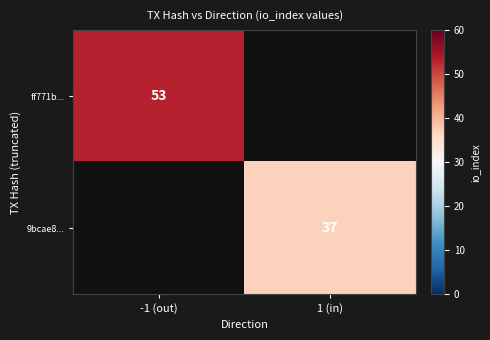

The value of ff771b... at -1 (out) is 89. True or false?

False